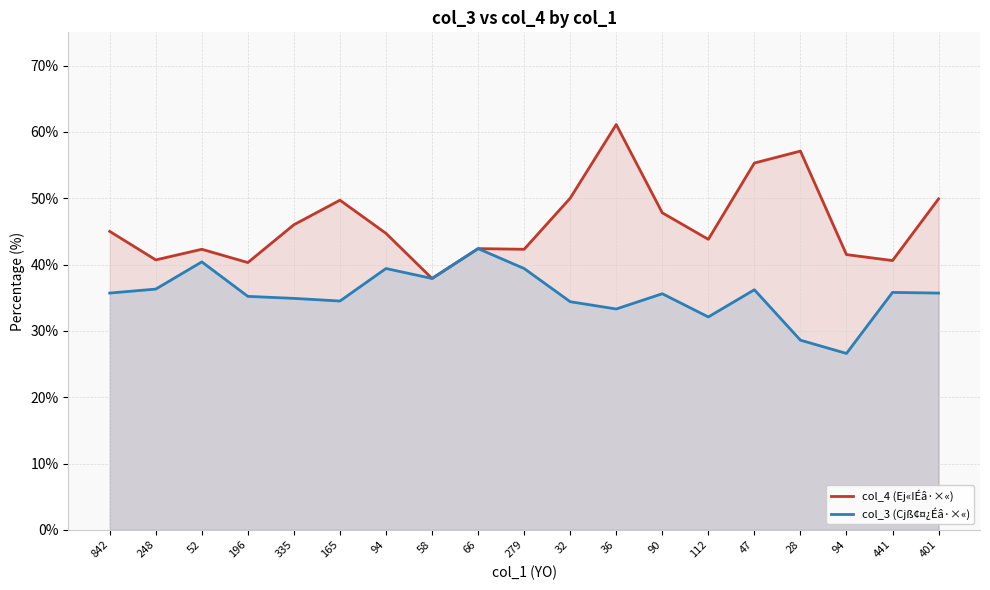

Is it true that col_3 (Cjß¢¤¿Éâ·×«) equals 8.0 at 279?

False